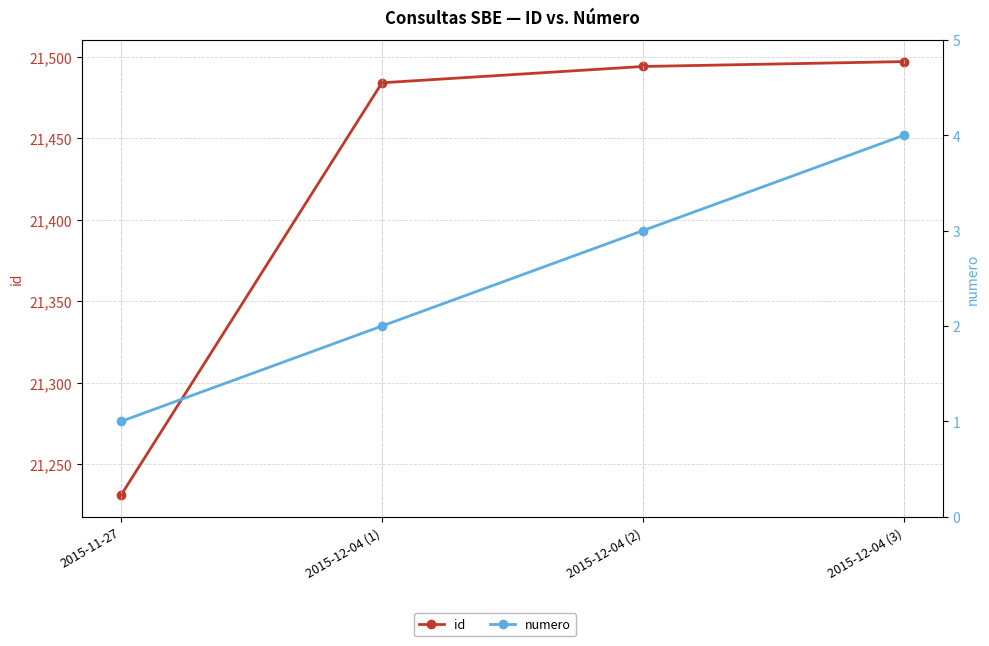

What is the average value of the id series?

21426